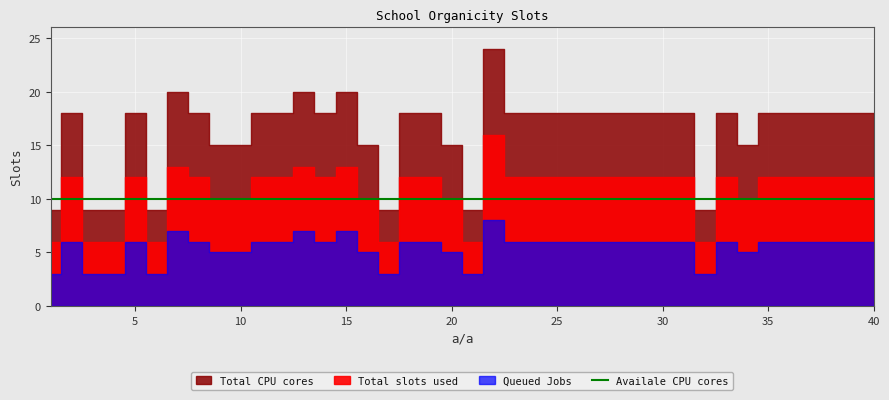

At how many categories does at least one series exceed 8?

40